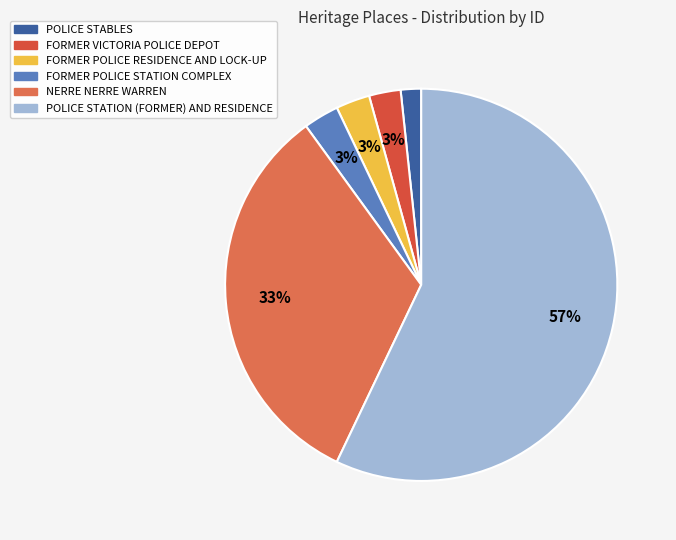

The NERRE NERRE WARREN slice represents 28% of the pie. True or false?

False